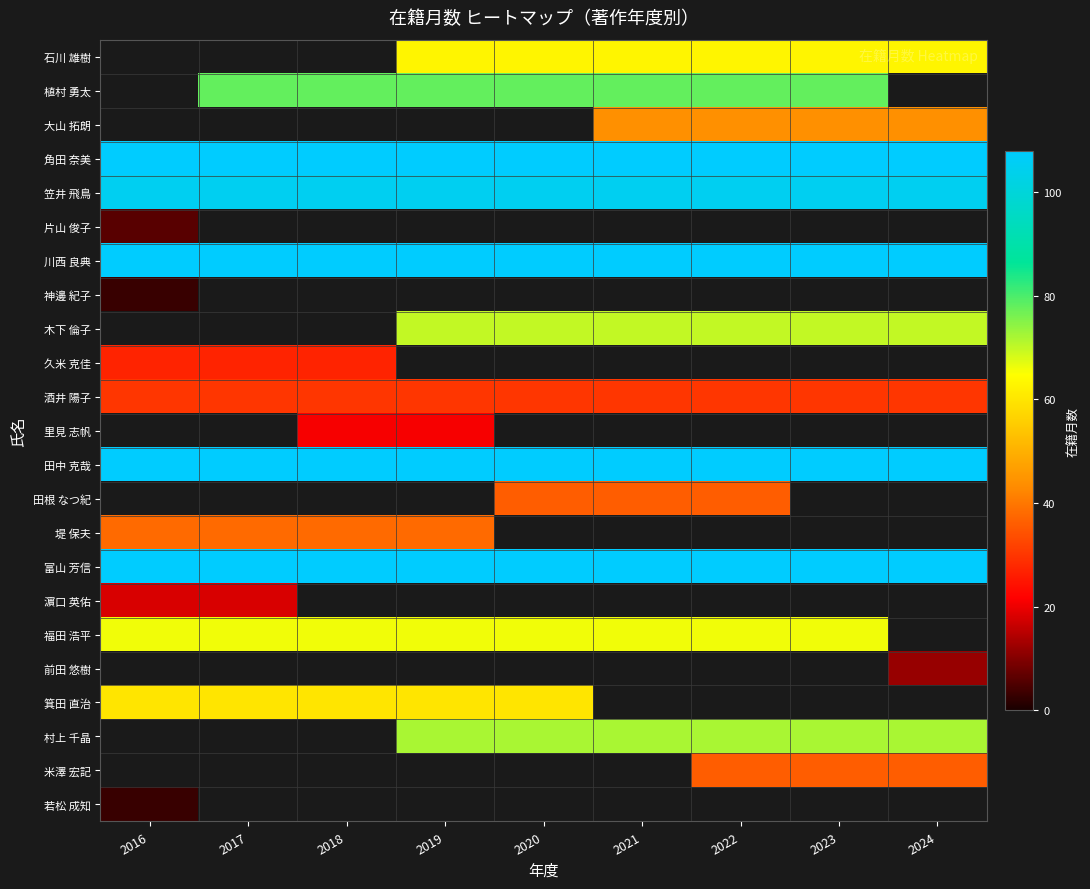

What is the smallest value displayed?

3.0